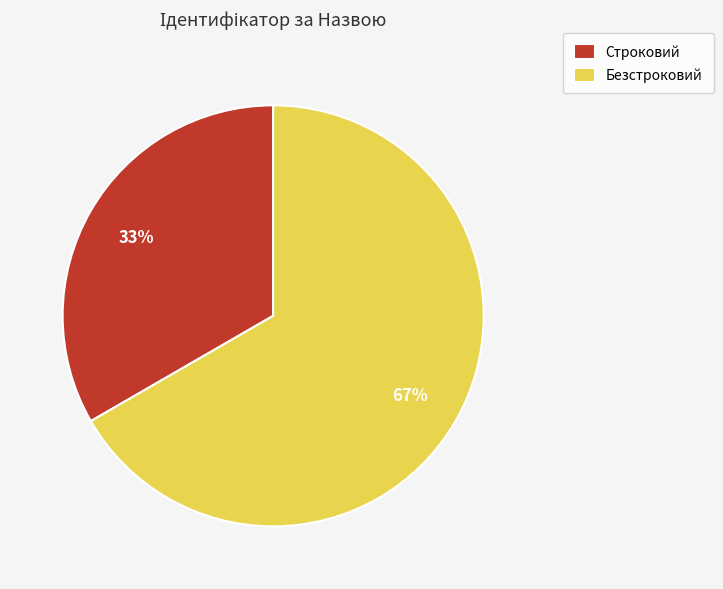

Is the sum of Безстроковий and Строковий greater than half?

Yes